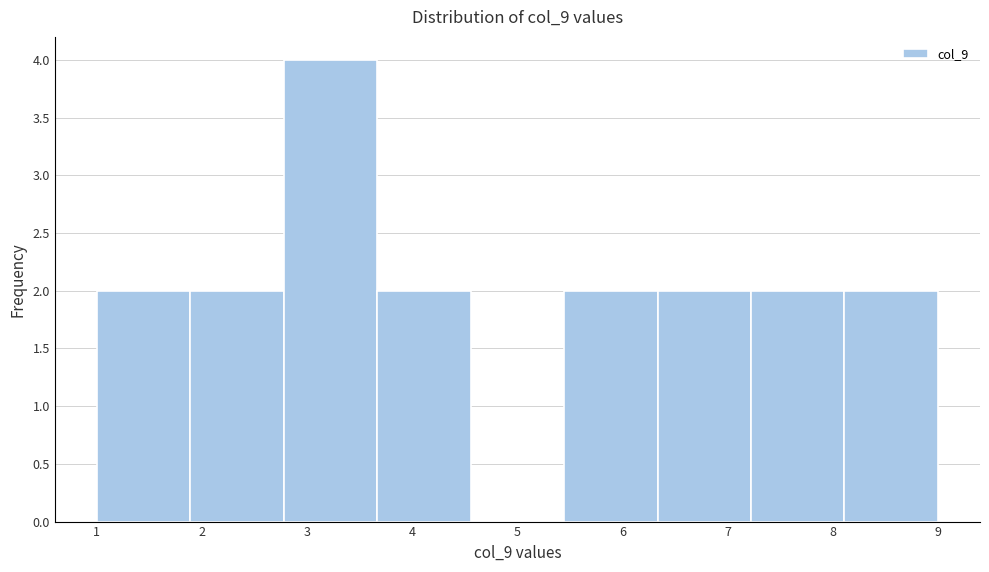

Reading left to right, transcribe this chart: for each bar, give the range it covers on the x-axis and its height. Neither the bar edges nor the heights are printed on the chart, so give them approximately, as read against the axes.

1.0 to 1.9: 2
1.9 to 2.8: 2
2.8 to 3.7: 4
3.7 to 4.6: 2
4.6 to 5.4: 0
5.4 to 6.3: 2
6.3 to 7.2: 2
7.2 to 8.1: 2
8.1 to 9.0: 2